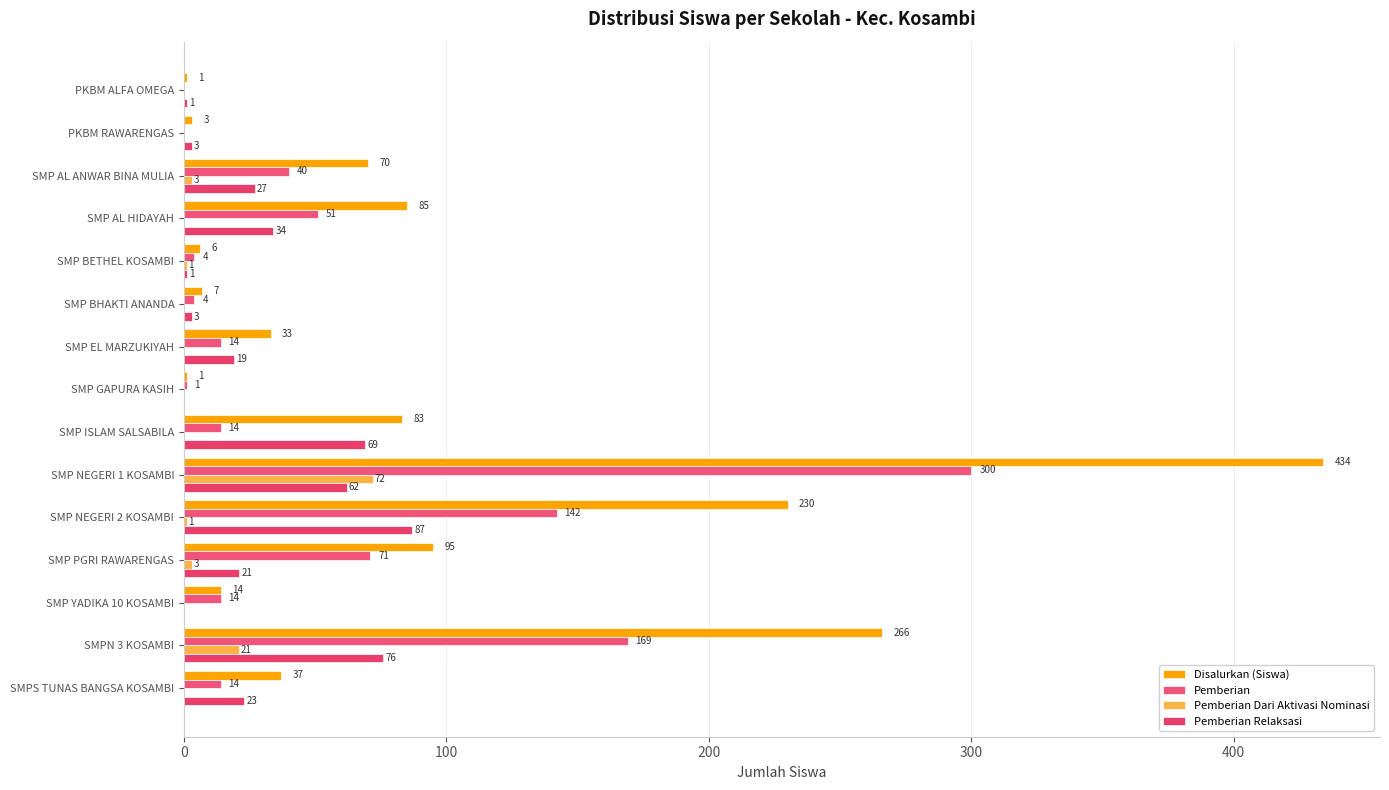

Which series has the largest total across all categories?

Disalurkan (Siswa)